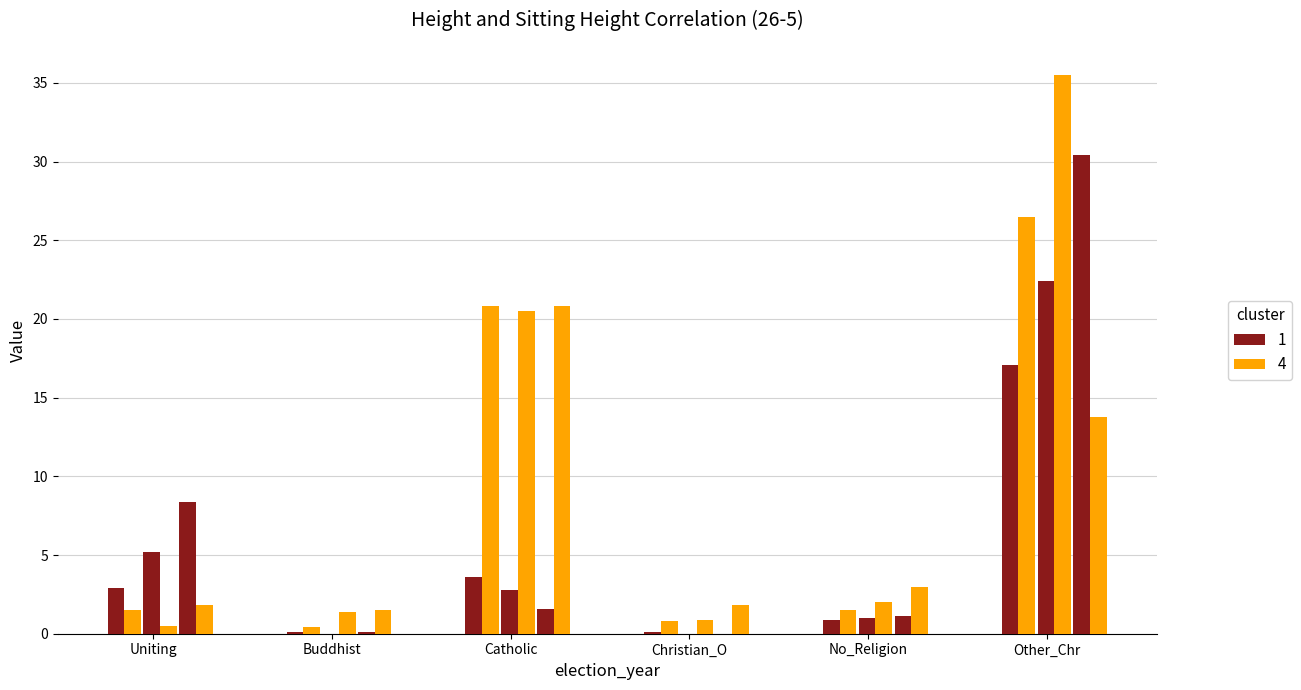

Count the number of categories in the chart.

18